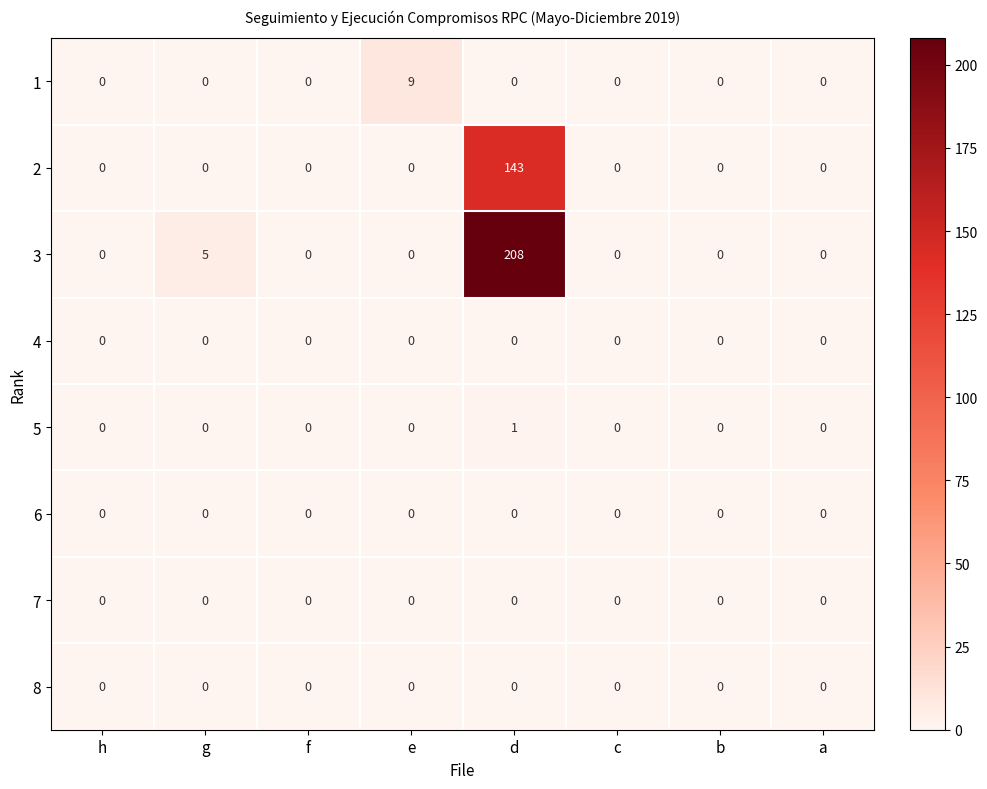

The 1 series shows 3 at d. True or false?

False